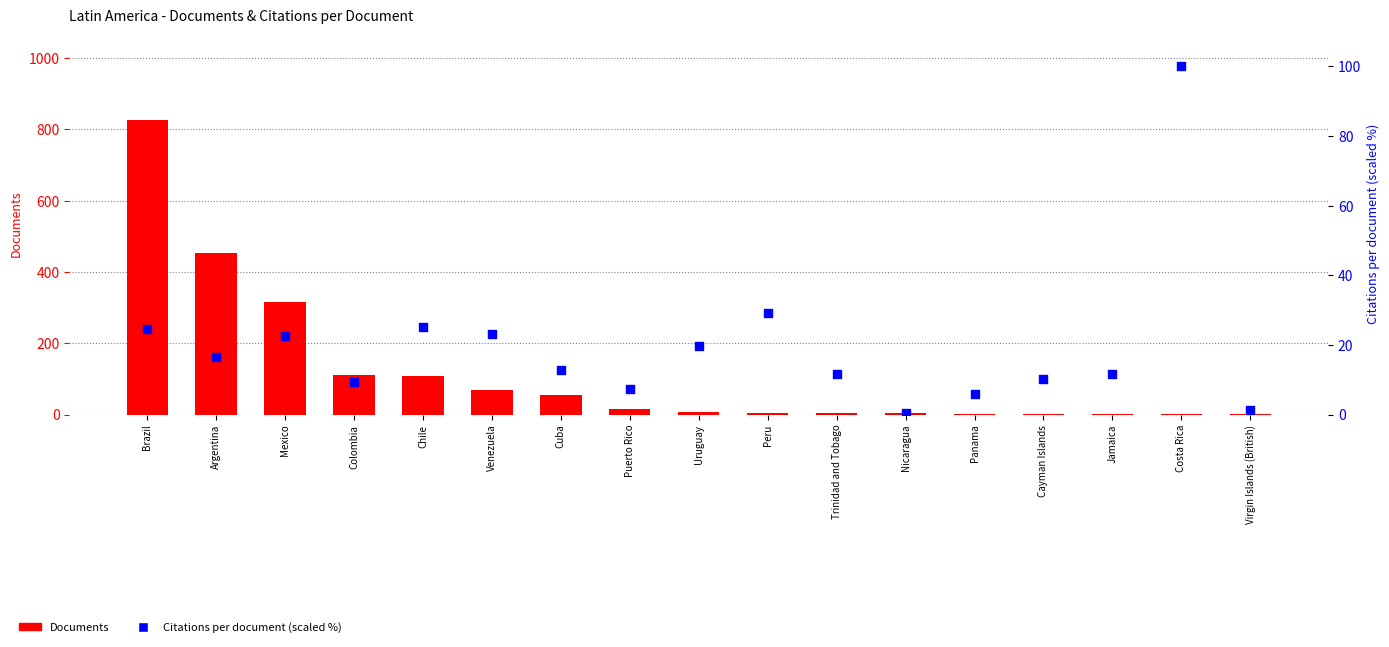

At which category is the sum across all series the highest?

Brazil